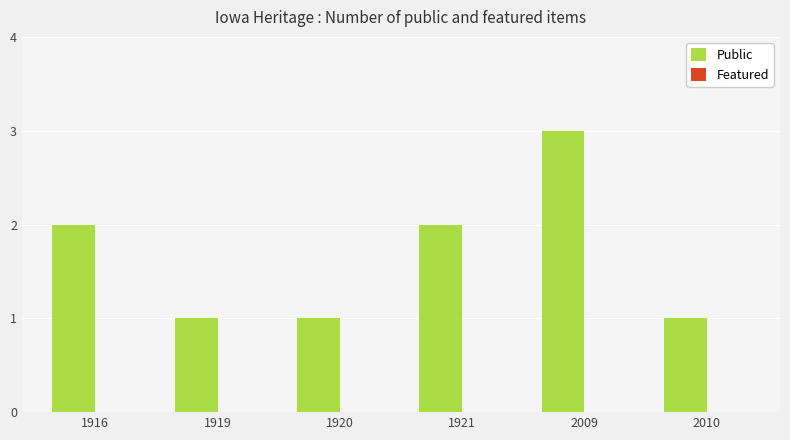

Between 1921 and 2009, which is larger?

2009